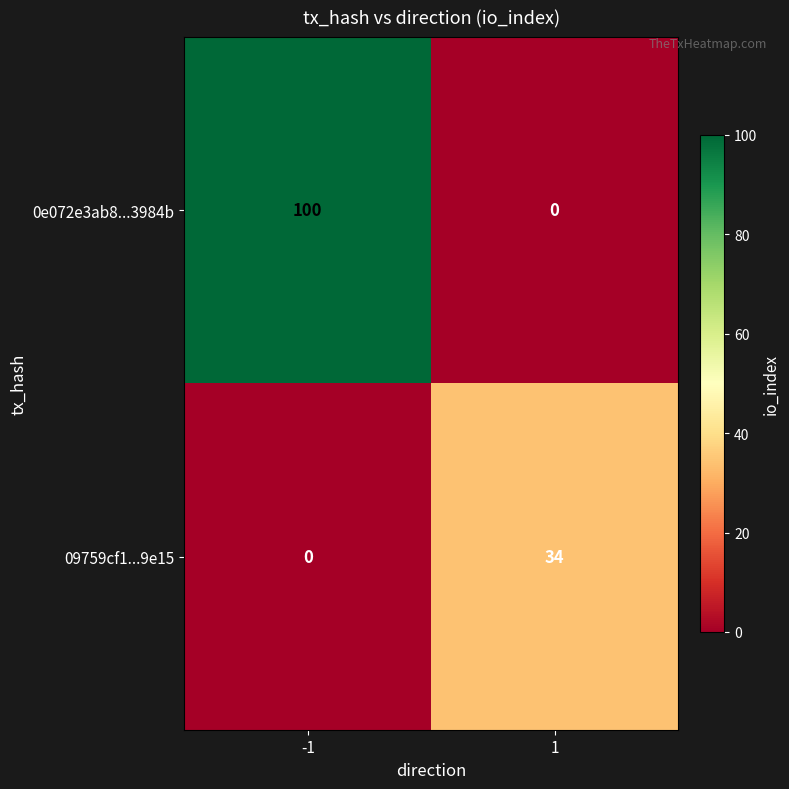

The value of 0e072e3ab8...3984b at 1 is 0. True or false?

True